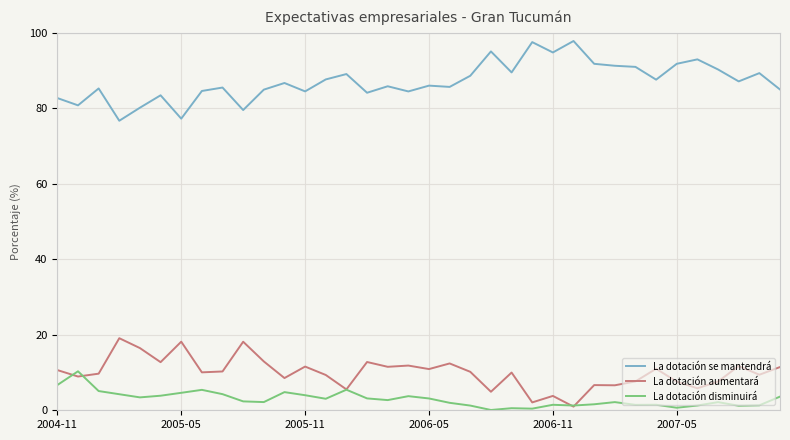

What is the sum of all La dotación se mantendrá values?

3134.7